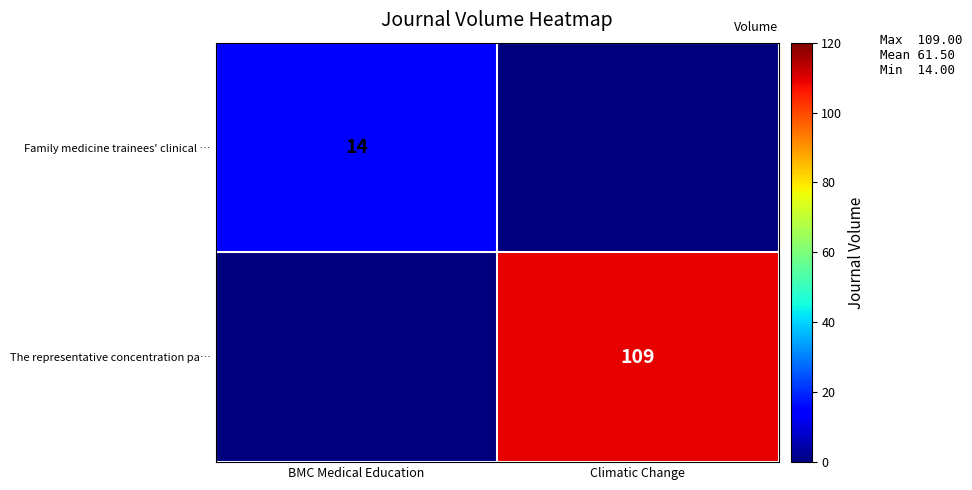

The The representative concentration pa… series shows 153 at Climatic Change. True or false?

False